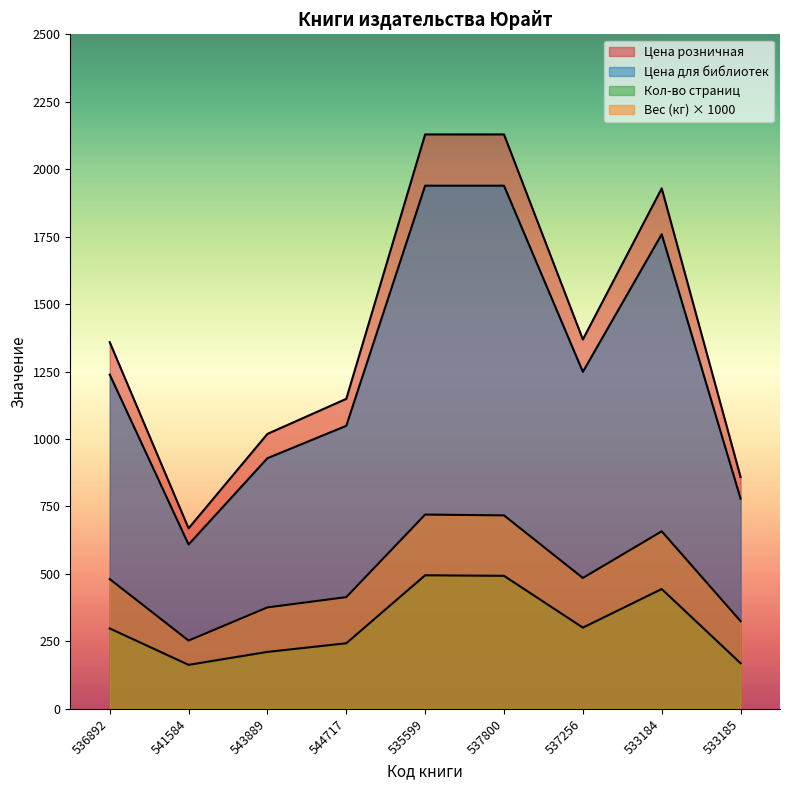

Reading left to right, list all the values displayed in this chart.

Кол-во страниц: 298	163	211	243	495	493	301	444	169
Цена для библиотек: 1239	609	929	1049	1939	1939	1249	1759	779
Цена розничная: 1359	669	1019	1149	2129	2129	1369	1929	859
Вес (кг): 481	253	376	414	720	717	485	658	325